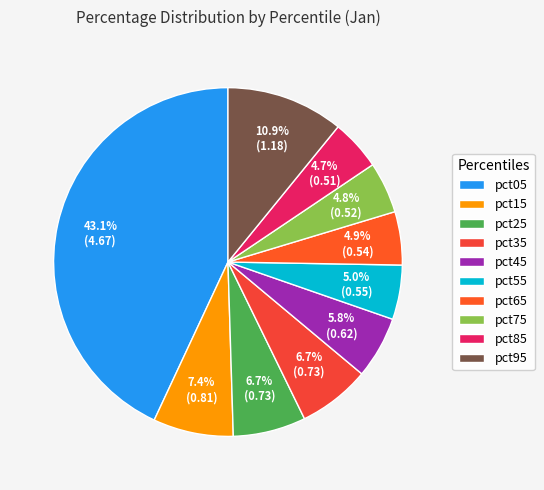

Does pct05 represent more than half of the total?

No